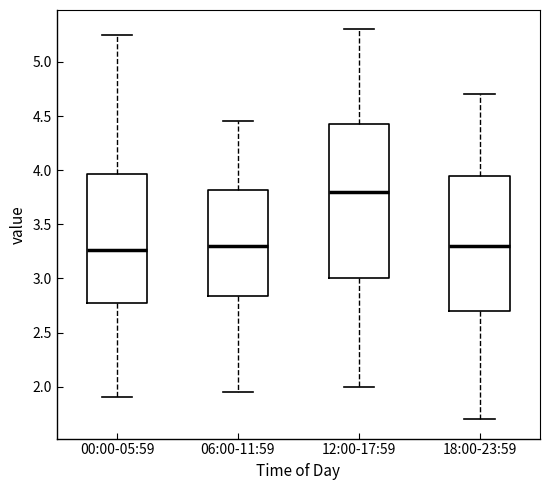

Reading left to right, read every box against the y-axis: the position of its median line, the range the box covers, and the ends of its whiskers. The values are not printed on the chart, so give them approximately, as read against the axis.

00:00-05:59: median 3.25, box 2.75 to 3.95, whiskers 1.90 to 5.25
06:00-11:59: median 3.30, box 2.85 to 3.80, whiskers 1.95 to 4.45
12:00-17:59: median 3.80, box 3.00 to 4.45, whiskers 2.00 to 5.30
18:00-23:59: median 3.30, box 2.70 to 3.95, whiskers 1.70 to 4.70